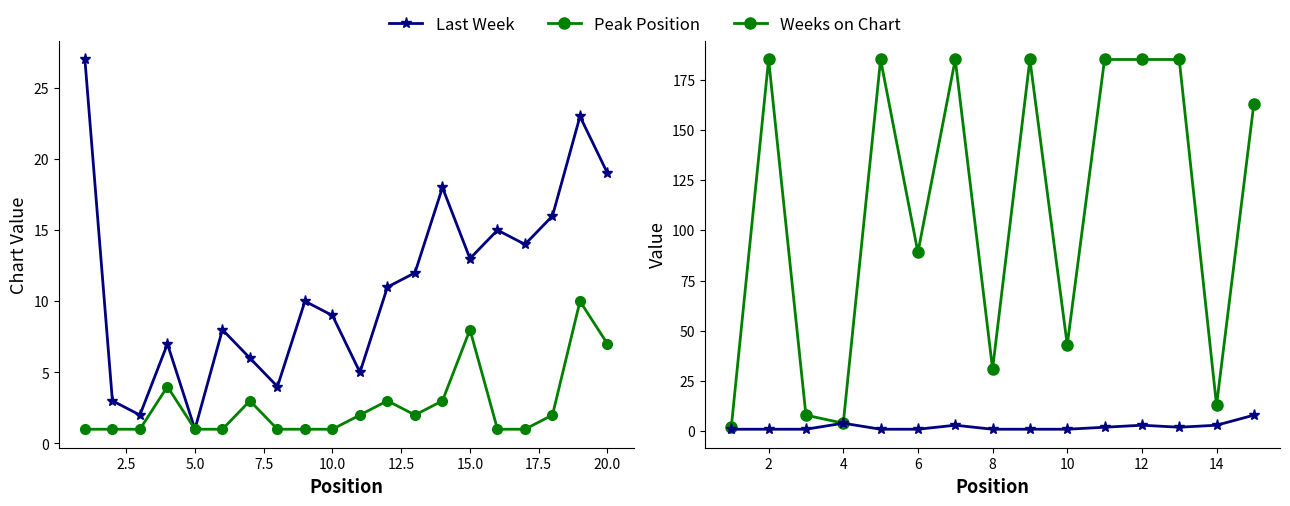

True or false: Peak Position and Last Week cross at least once.

False